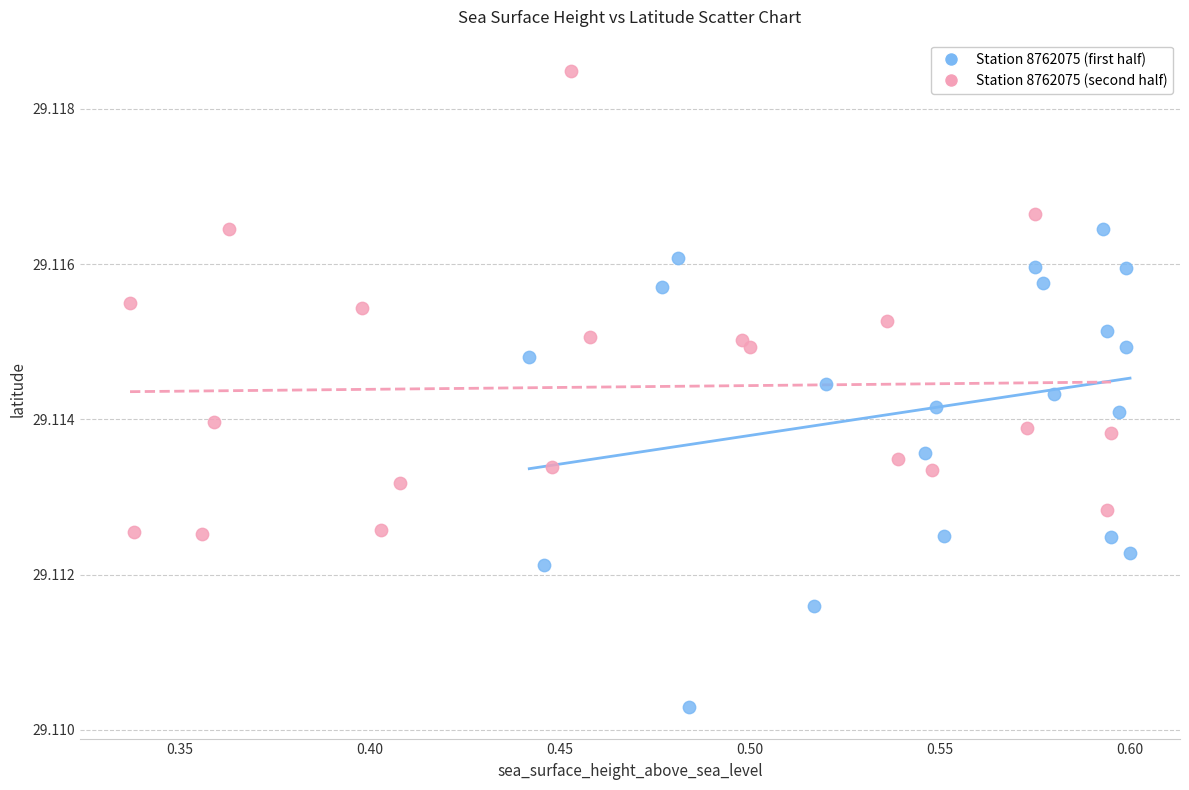

Which series reaches the minimum Y coordinate?

Station 8762075 (first half)